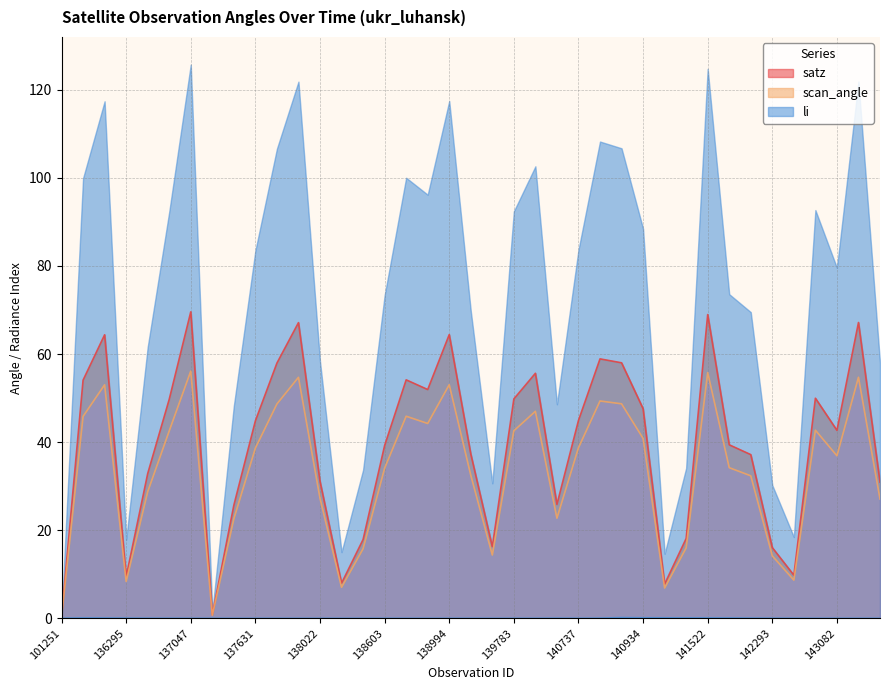

What is the difference between the second highest and second lowest values in the scan_angle series?

55.1